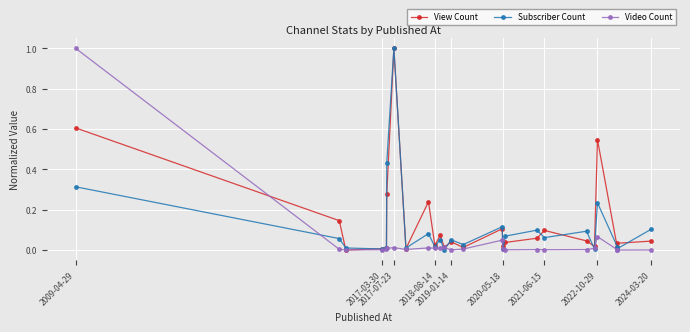

What is the highest value of the Subscriber Count series?

1.0